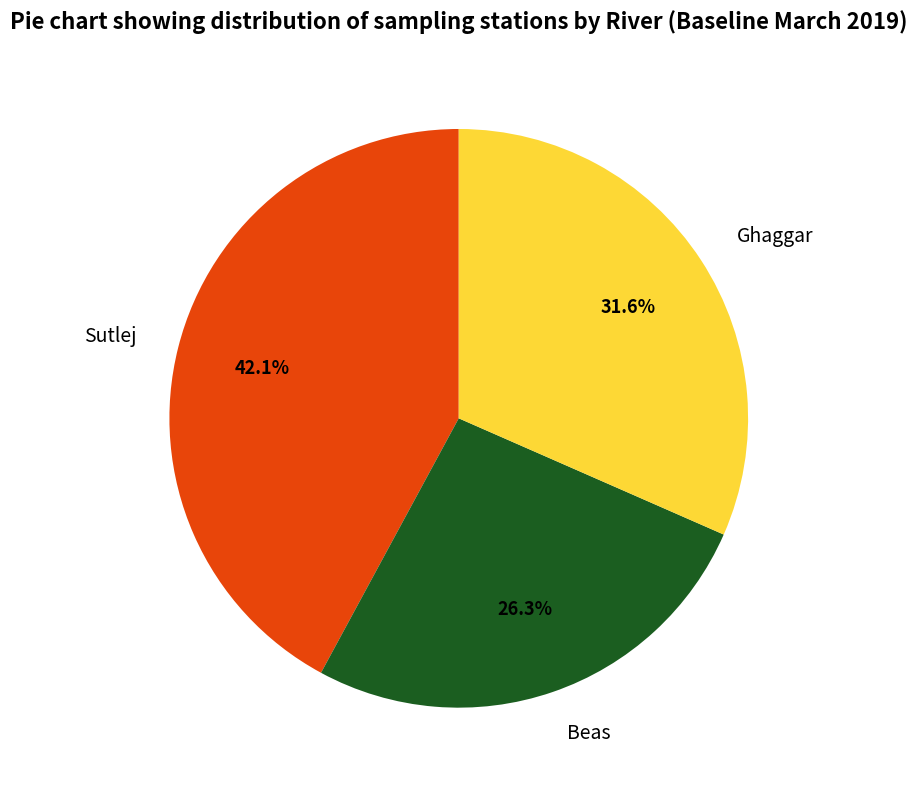

Is Ghaggar the majority of the pie?

No